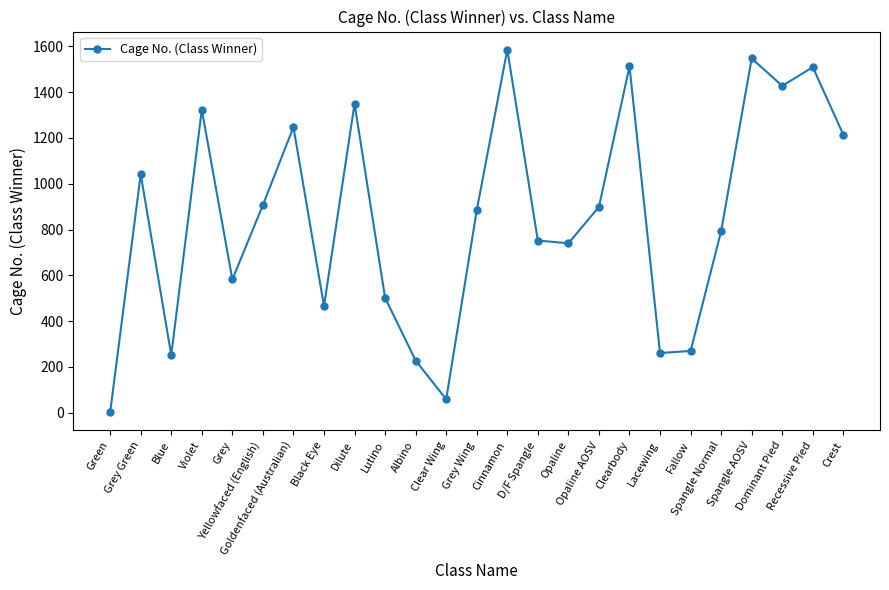

What is the approximate value at Cinnamon?

1585